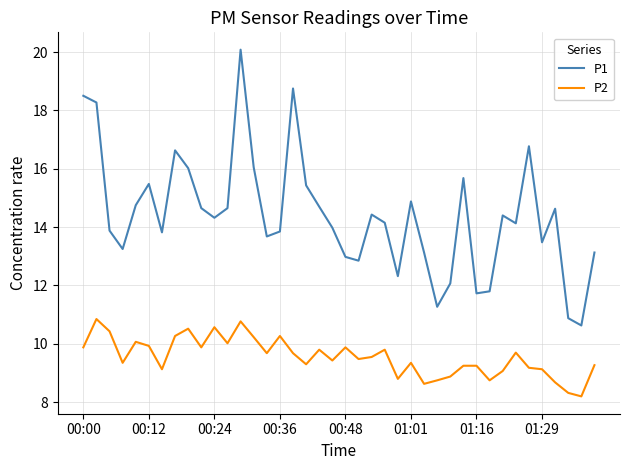

List the series in order of their peak value, highest first.

P1, P2